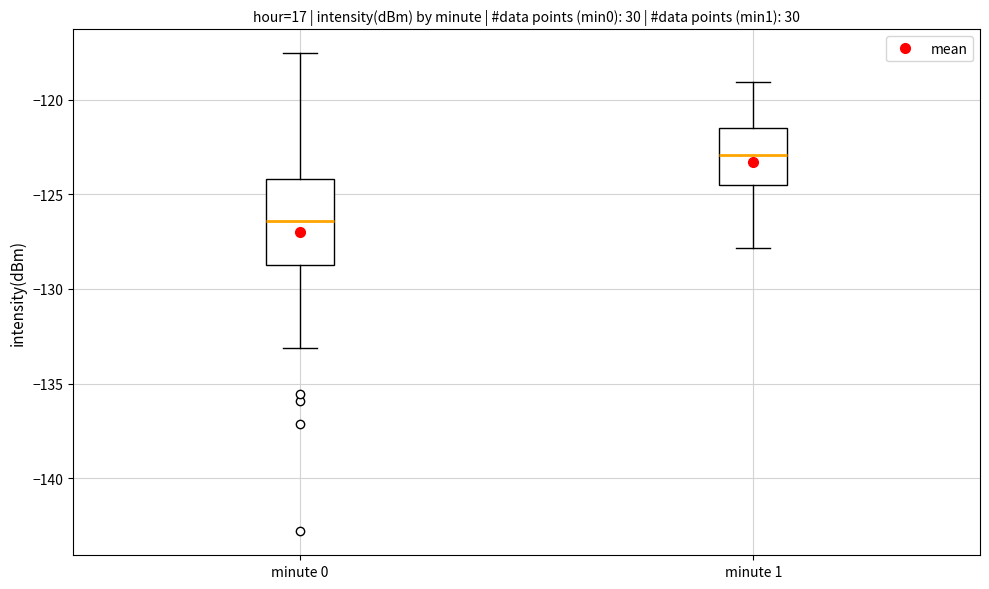

Reading left to right, read every box against the y-axis: the position of its median line, the range the box covers, and the ends of its whiskers. The values are not printed on the chart, so give them approximately, as read against the axis.

minute 0: median -126.5, box -128.5 to -124.0, whiskers -133.0 to -117.5
minute 1: median -123.0, box -124.5 to -121.5, whiskers -128.0 to -119.0